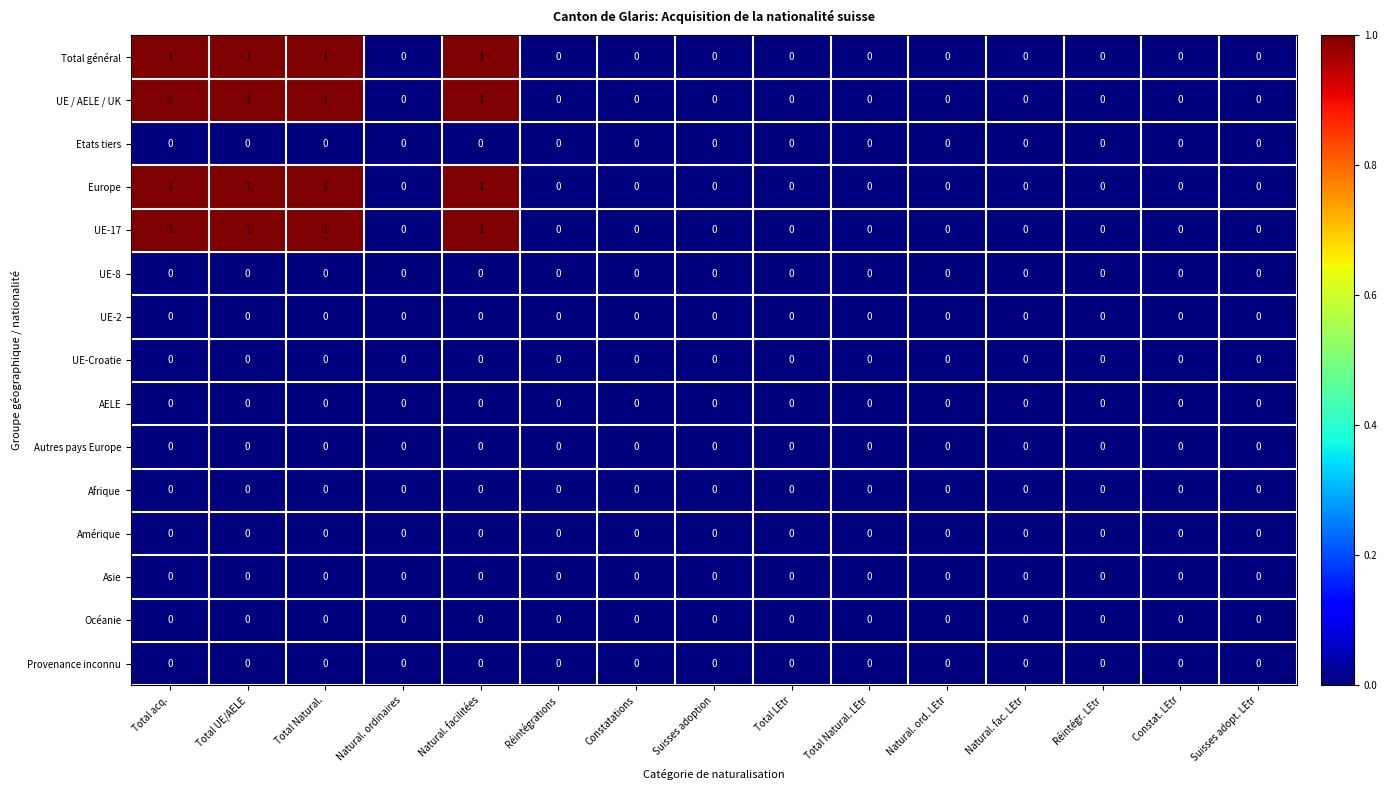

The value of Autres pays Europe at Natural. fac. LEtr is 0. True or false?

True